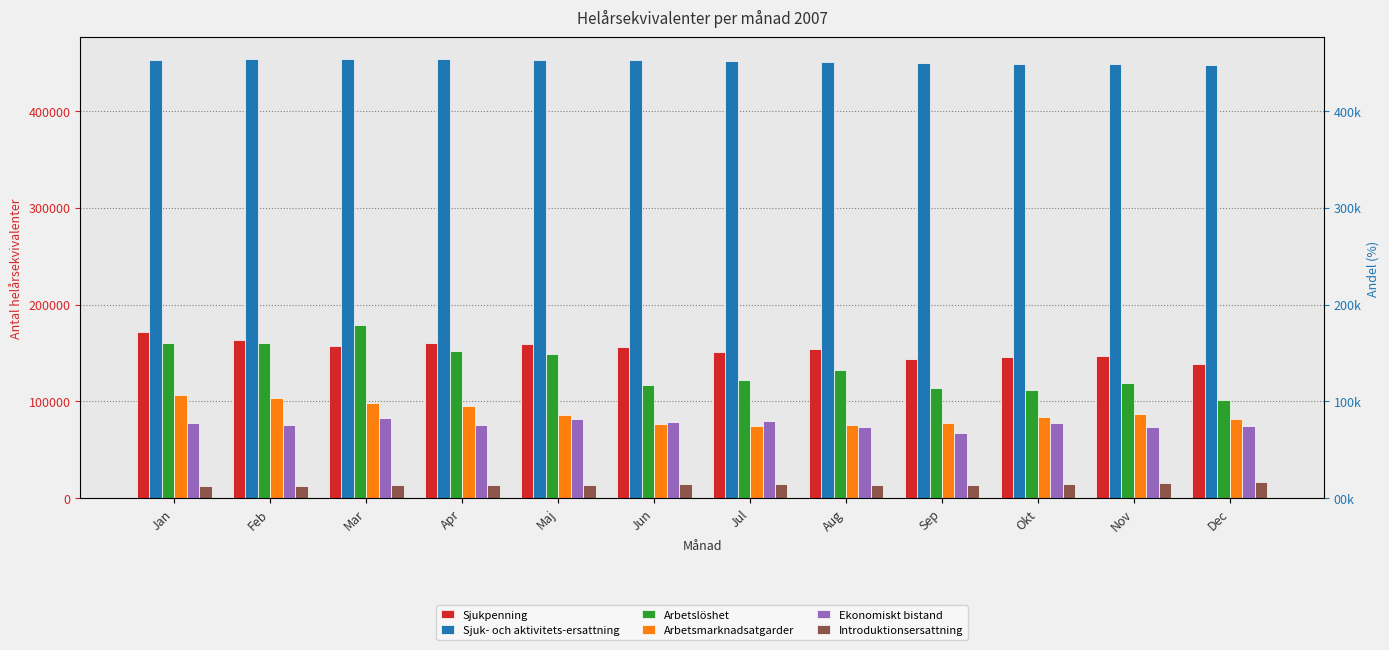

How many bars are there in total?

72